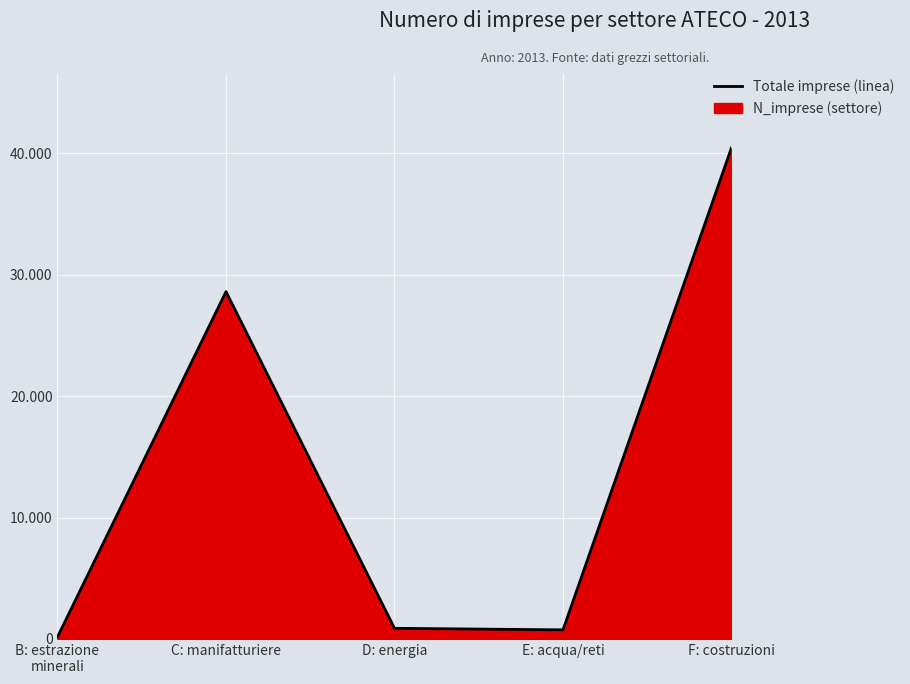

At which label does the data first exceed 876?

C: manifatturiere